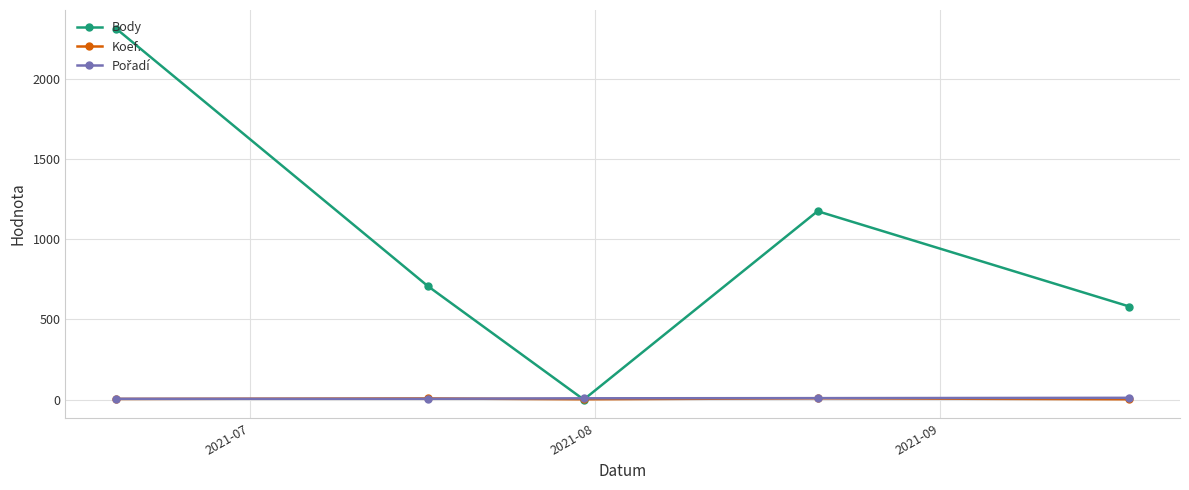

What is the greatest value displayed?

2312